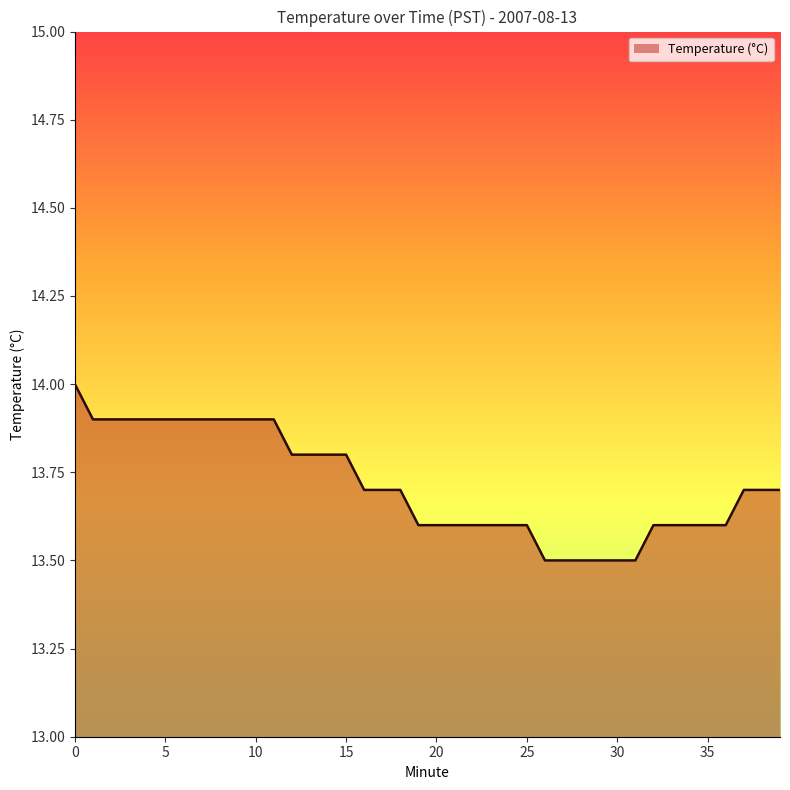

How many categories are shown in the chart?

40